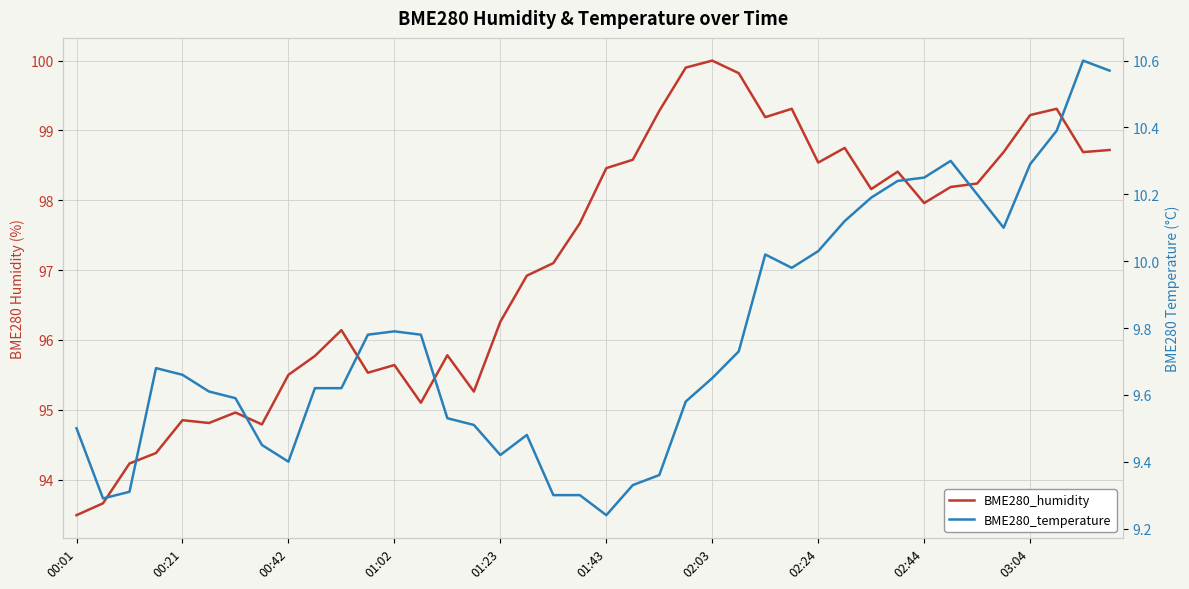

What is the label of the 3rd point from the right?

37